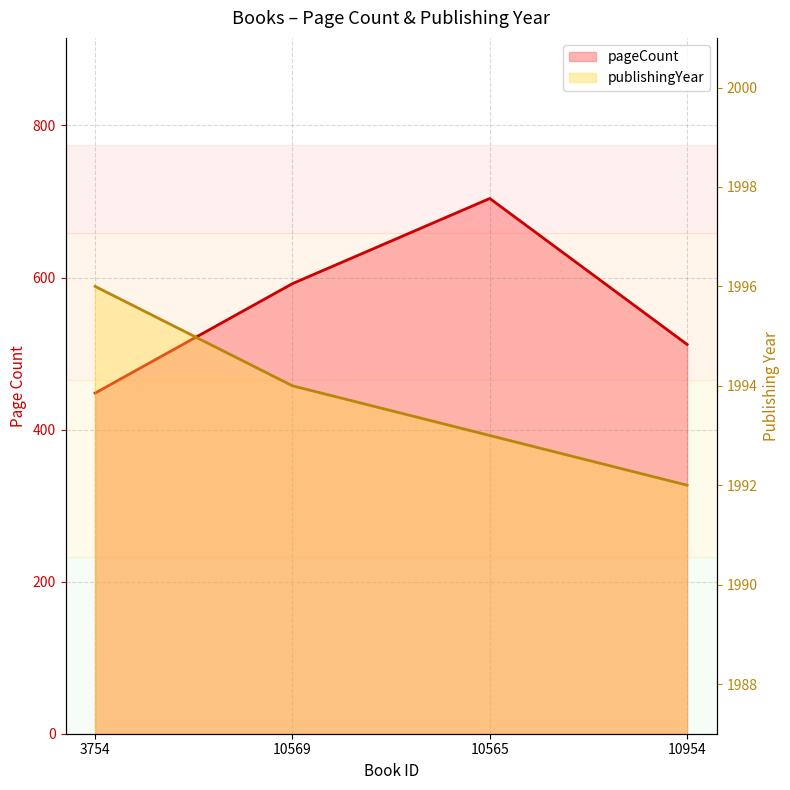

True or false: publishingYear and pageCount intersect in this chart.

False